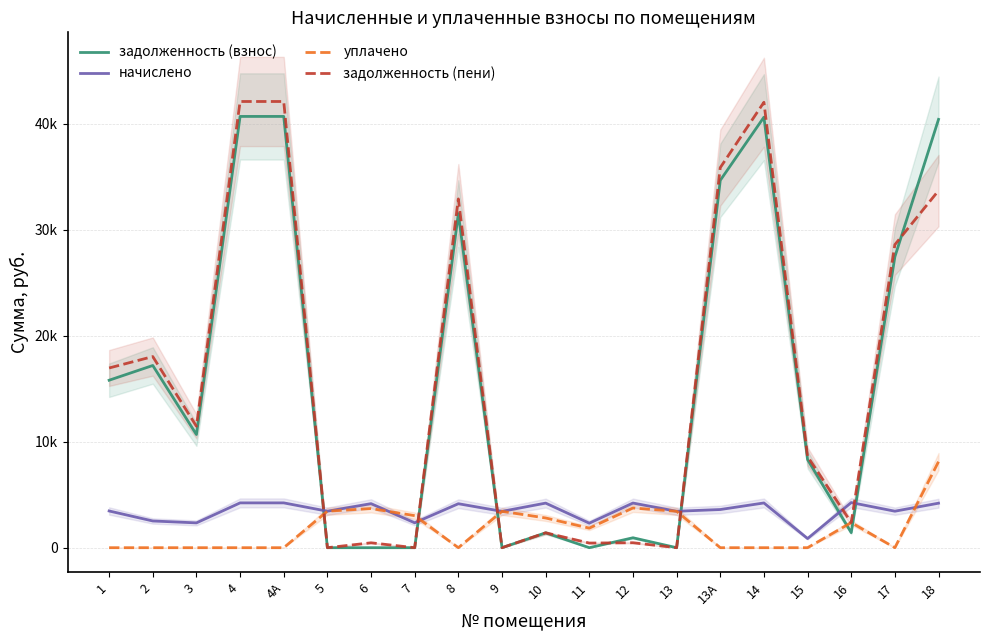

The value of уплачено at 5 is 3441.6. True or false?

True